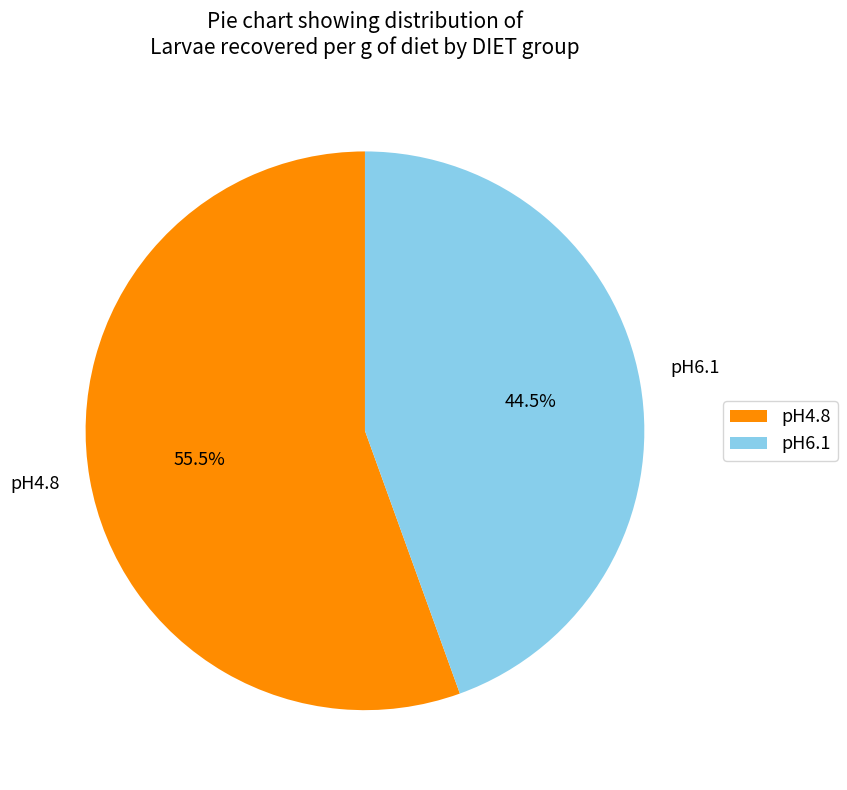

Between pH6.1 and pH4.8, which is larger?

pH4.8